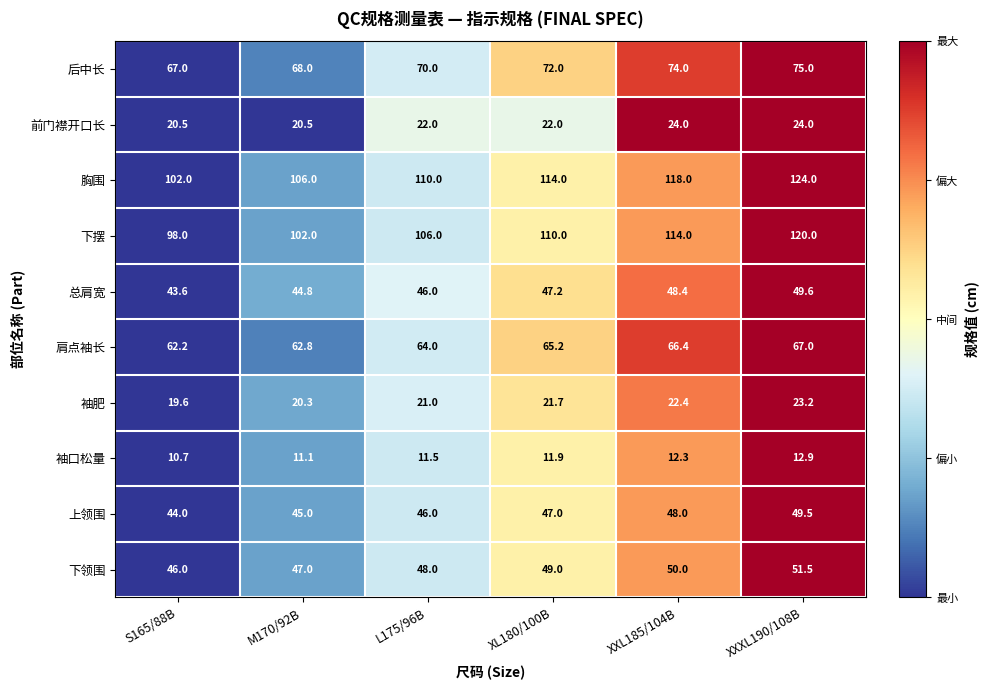

What is the sum of all 总肩宽 values?

279.6